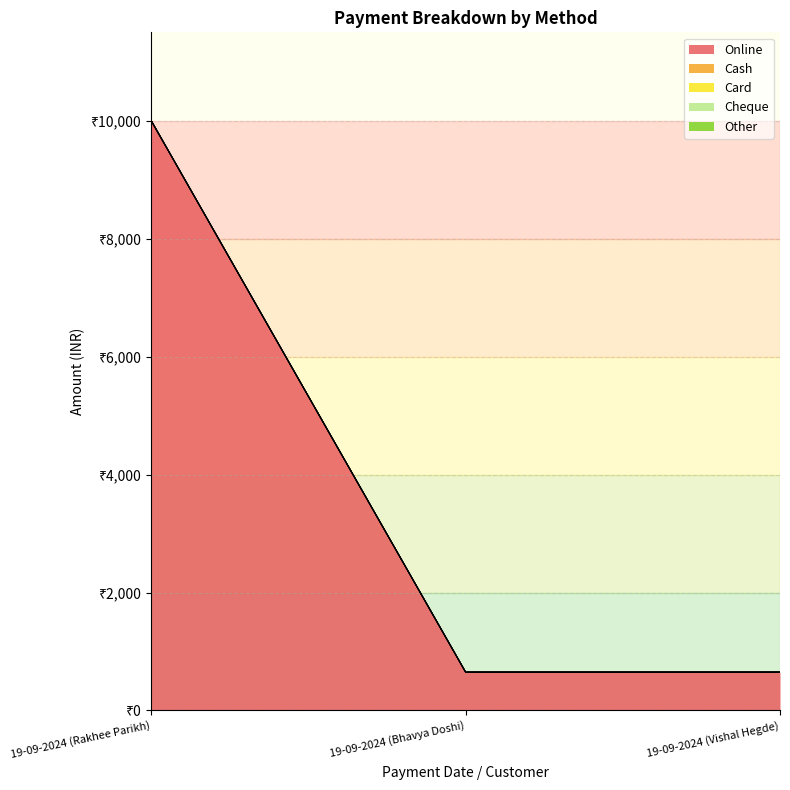

What is the label of the 1st point from the left?

19-09-2024 (Rakhee Parikh)